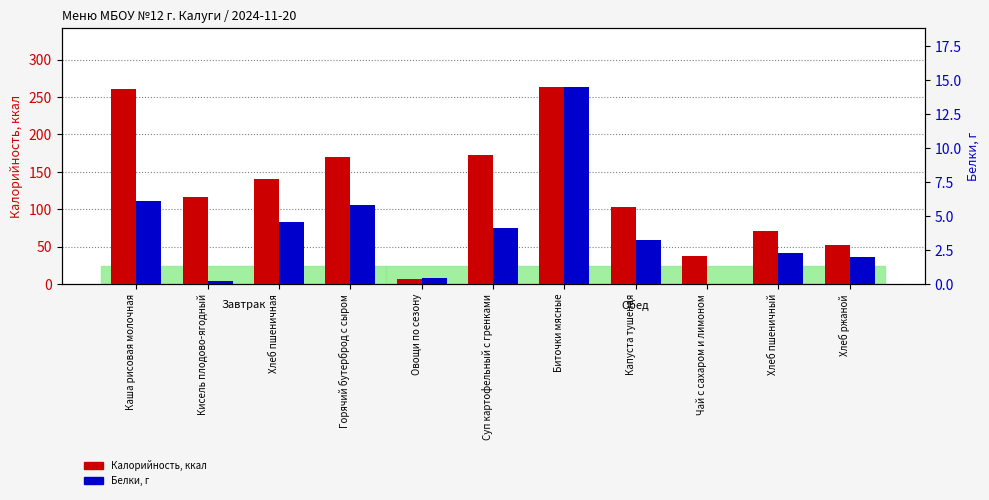

Which series has the largest range (max minus min)?

Калорийность, ккал